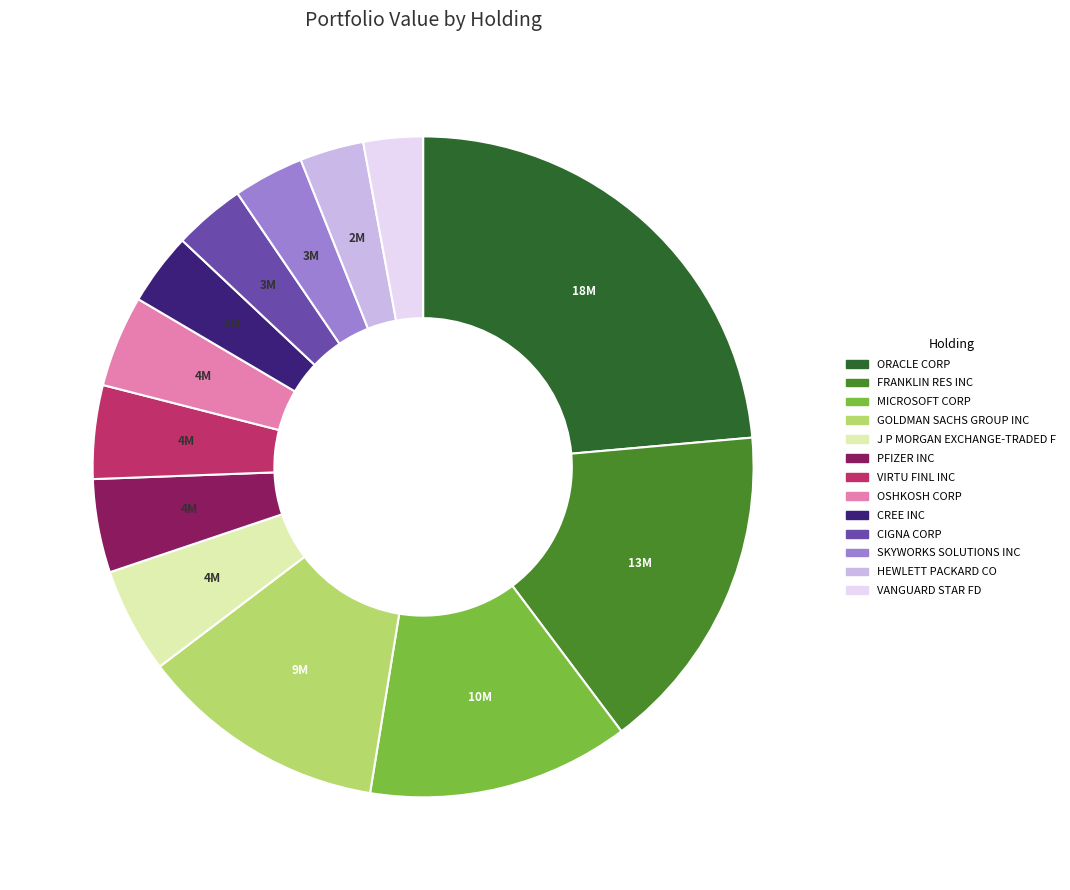

Which category has the biggest portion of the pie?

ORACLE CORP